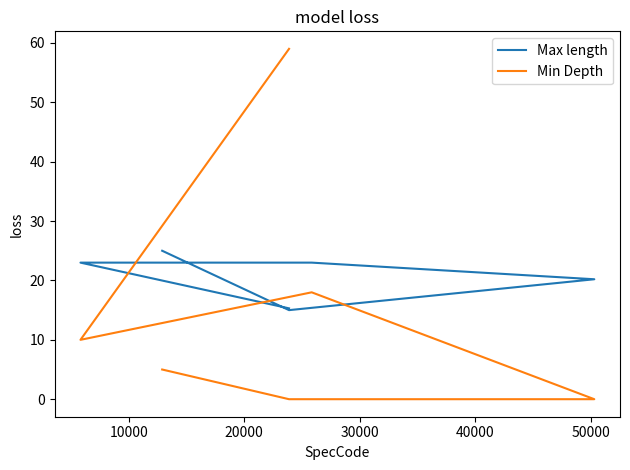

At how many categories does at least one series exceed 57?

1